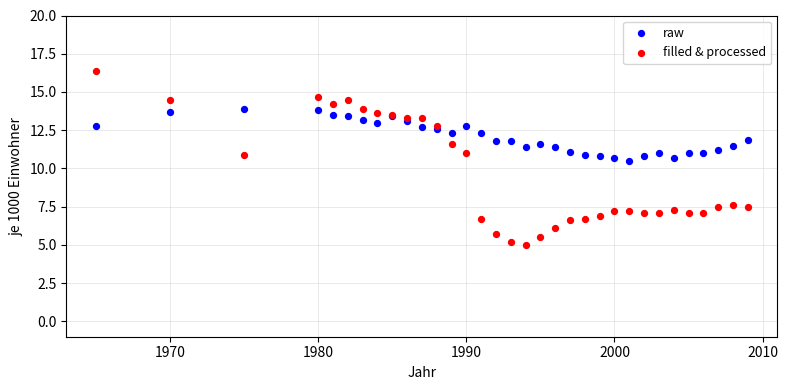

Which series reaches the maximum Y coordinate?

filled & processed